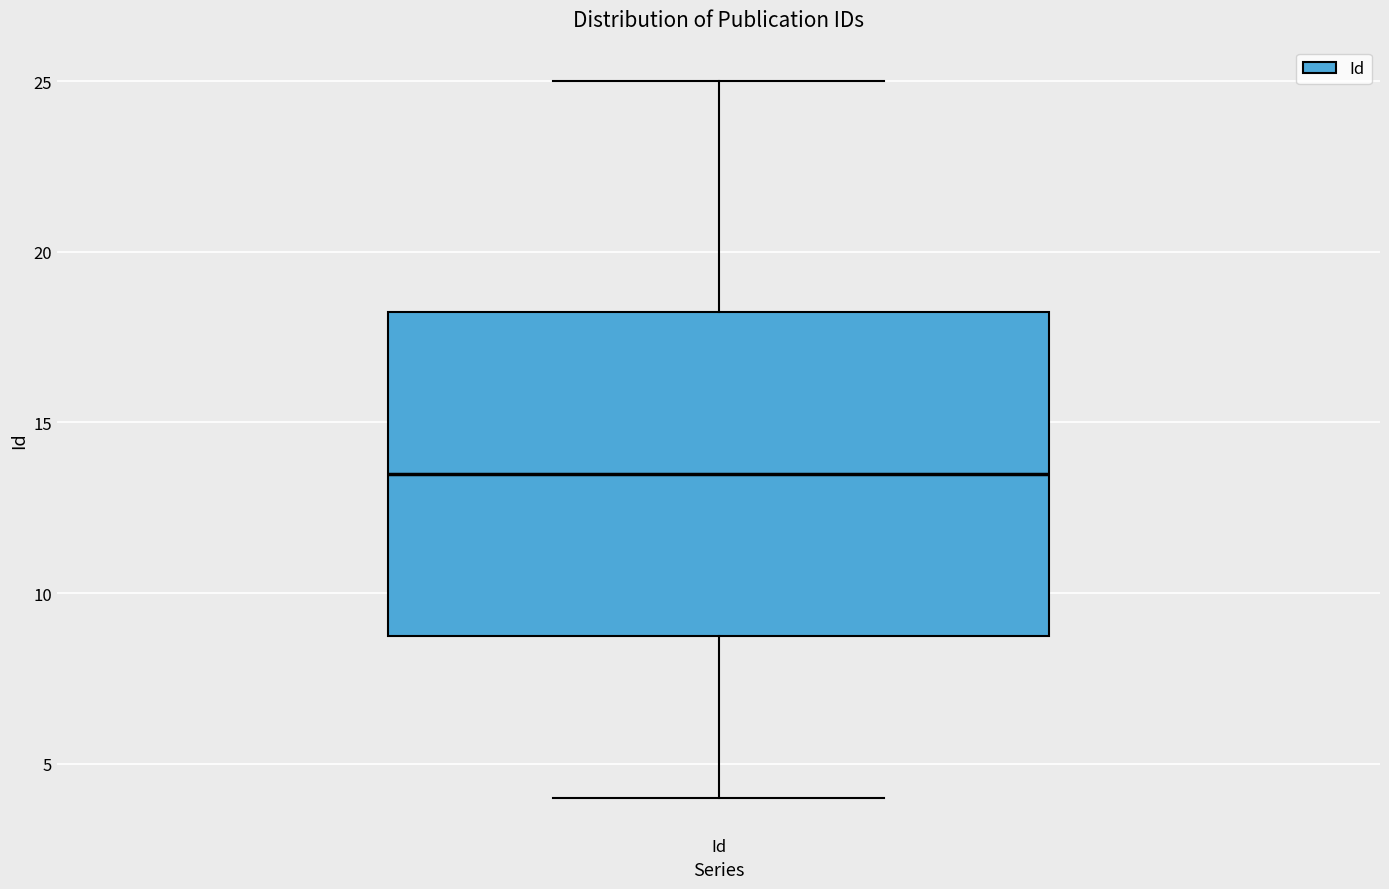

Transcribe this box plot: give where the median line is, the range the box spans, and where the two whiskers end, as read against the y-axis. The values are not printed on the chart, so give them approximately, as read against the axis.

median 13.5, box 9.0 to 18.5, whiskers 4.0 to 25.0